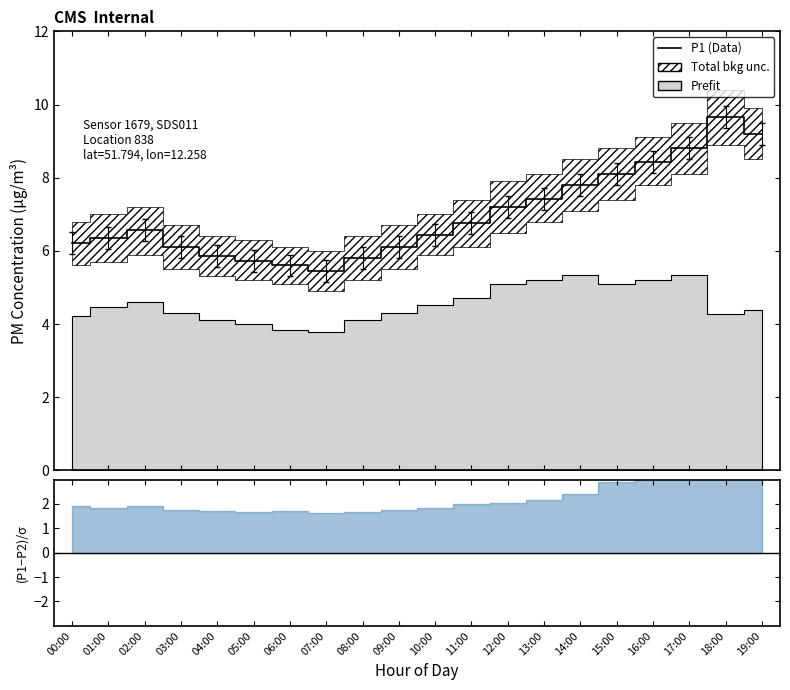

Is it true that the value at 01:00 is 6.3?

True